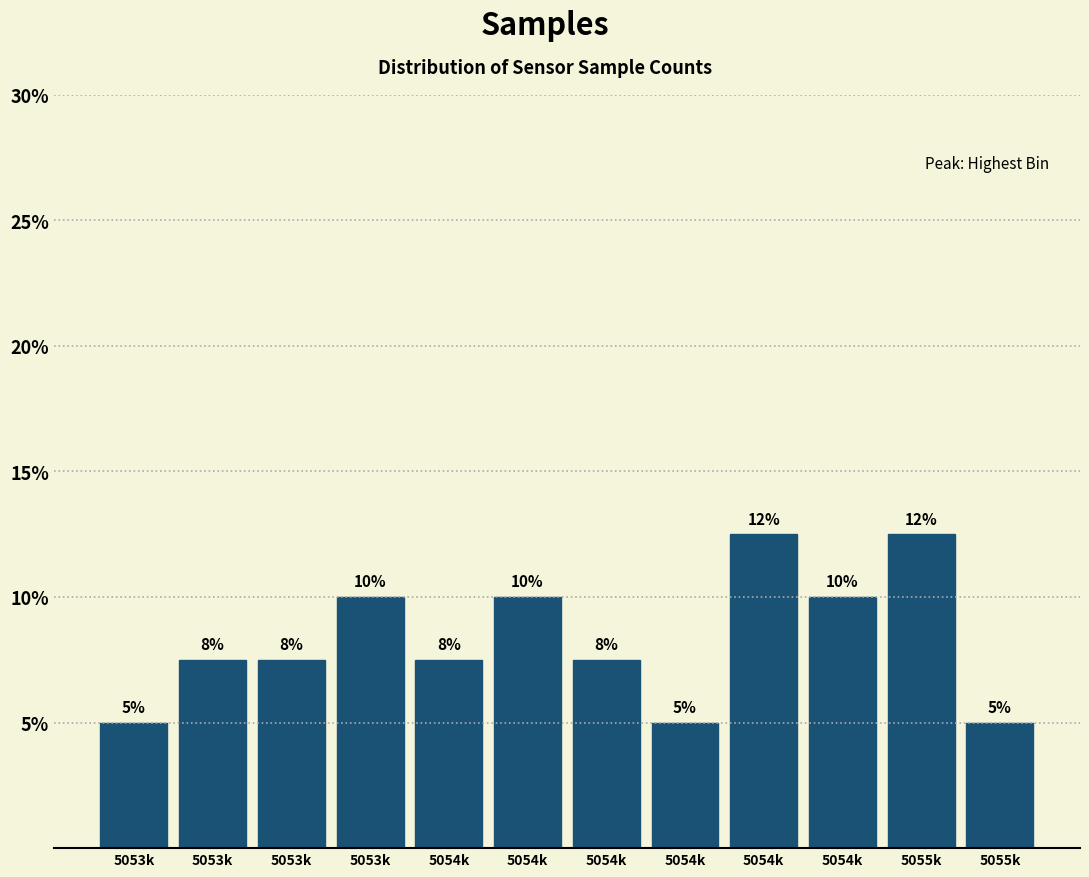

How many bars are there in total?

12